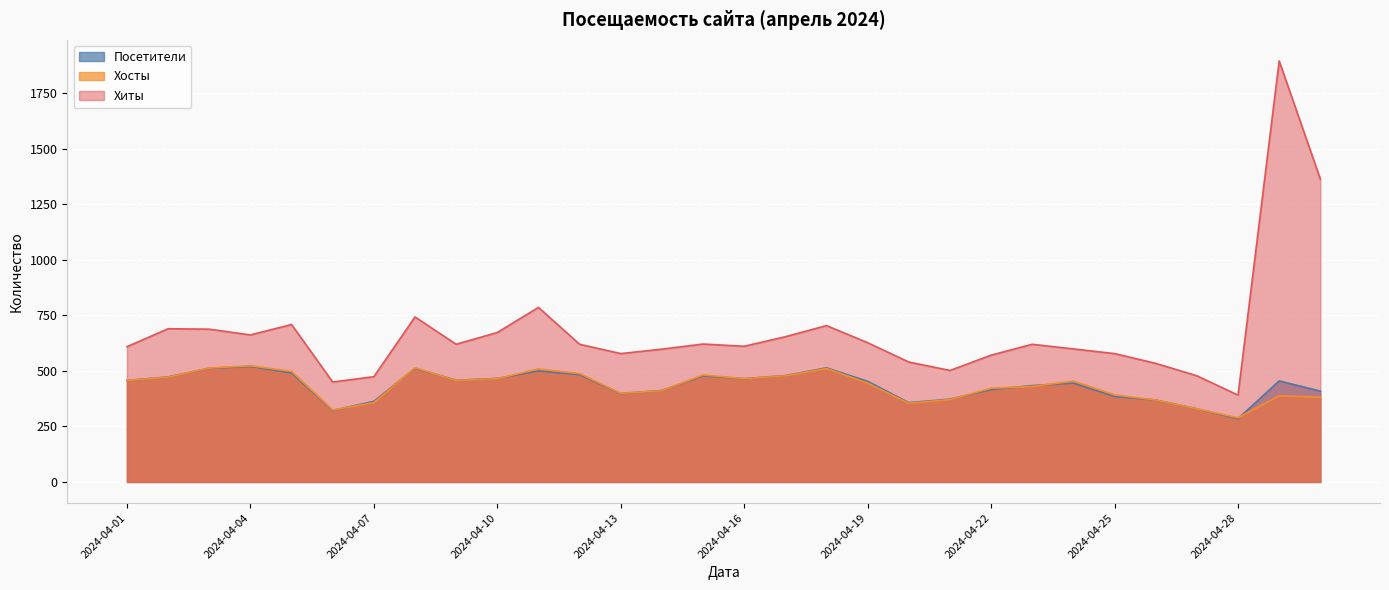

Reading left to right, what are all the values shown in this chart?

Посетители: 457	473	512	520	491	322	363	512	458	466	500	483	398	412	478	465	479	514	453	357	373	416	434	445	385	369	329	285	455	409
Хосты: 457	472	513	523	498	324	357	514	457	465	509	488	399	411	482	465	478	511	445	354	371	422	430	454	392	369	329	289	388	382
Хиты: 609	690	688	662	709	450	474	743	620	673	786	620	578	598	621	611	654	704	627	540	502	571	620	599	578	534	478	391	1896	1364